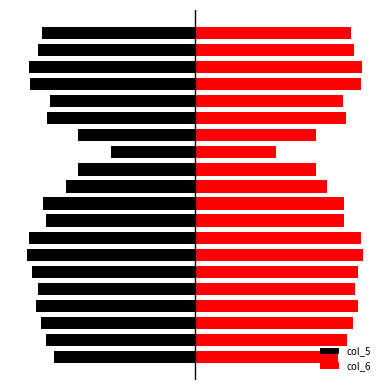

The value of col_6 at 4 is 9.0. True or false?

False